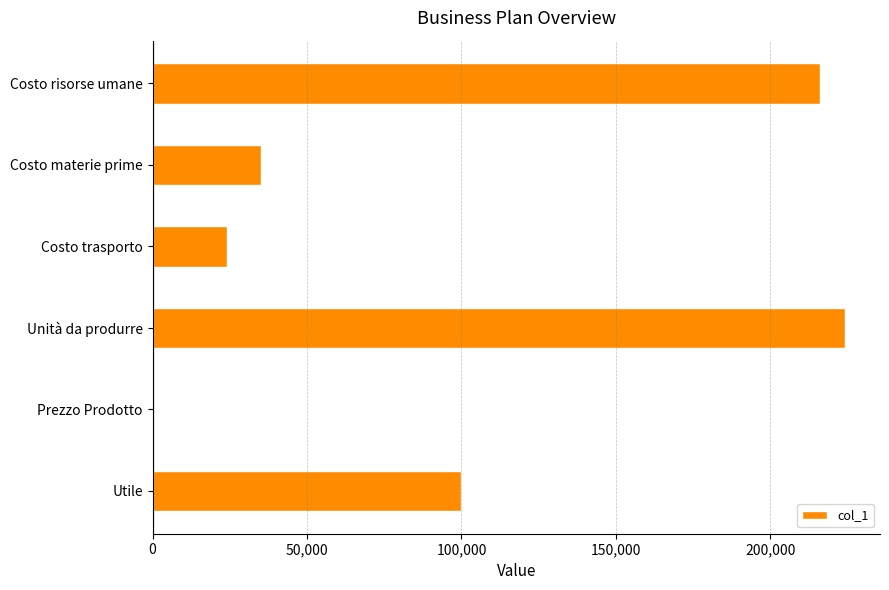

What is the greatest value displayed?

224285.7